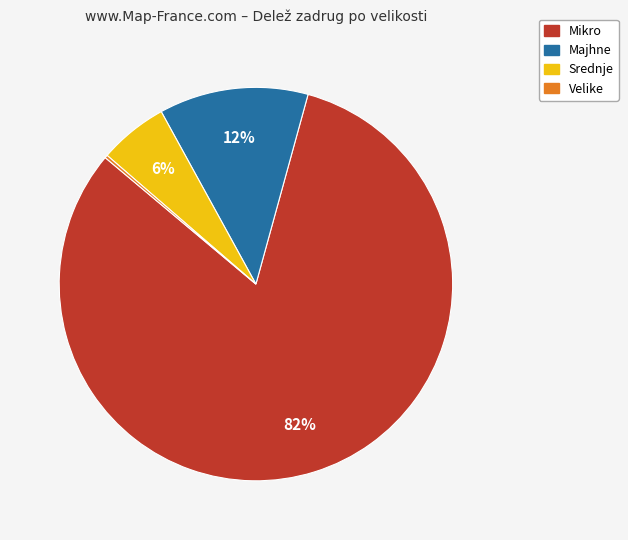

The Mikro slice represents 94% of the pie. True or false?

False